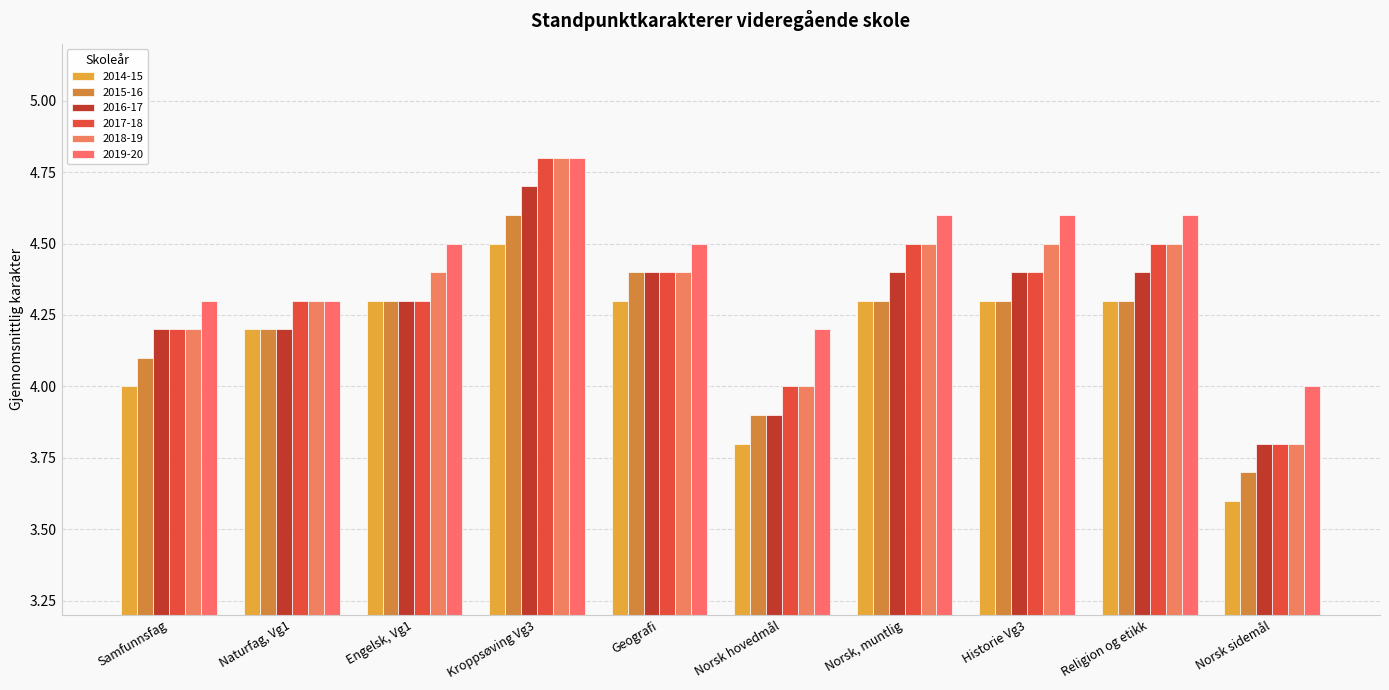

What is the greatest value displayed?

4.8